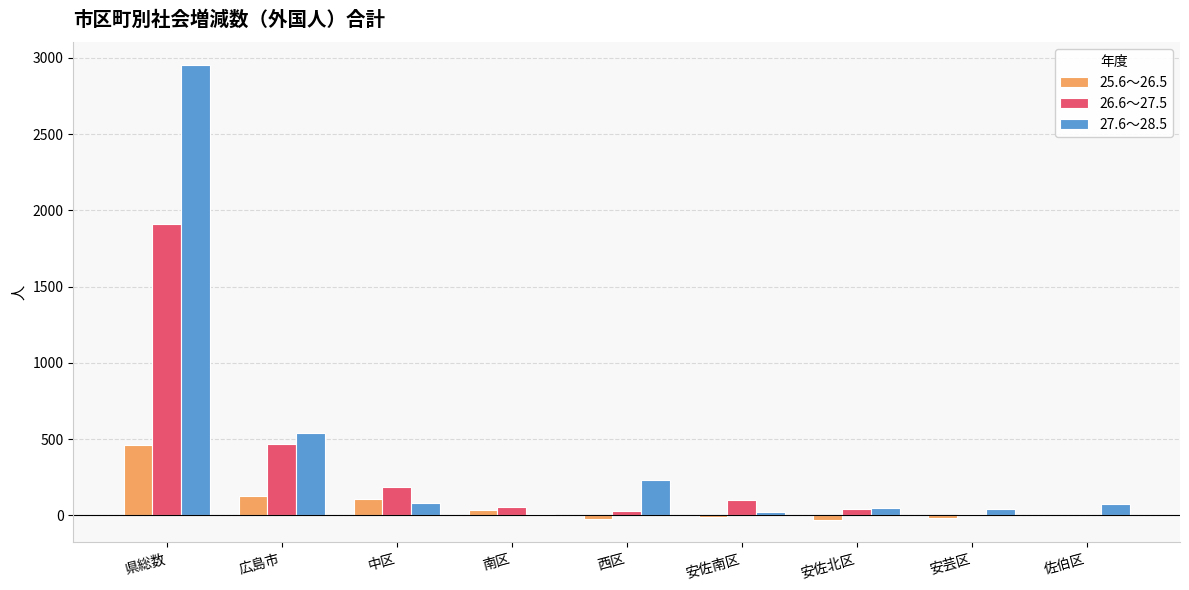

What is the sum of all 26.6～27.5 values?

2809